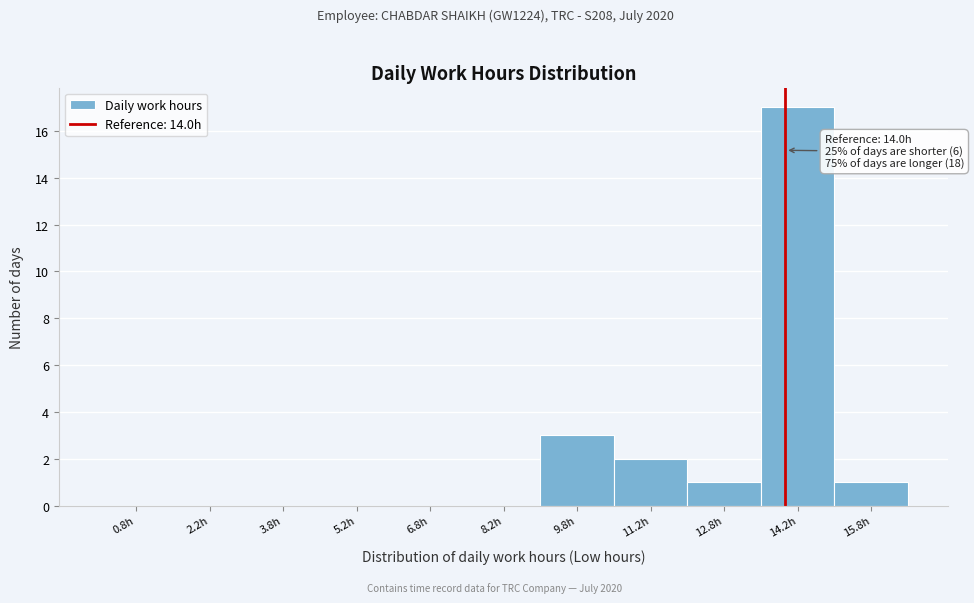

Over which range of the x-axis is the bar tallest?

13.5 to 15.0